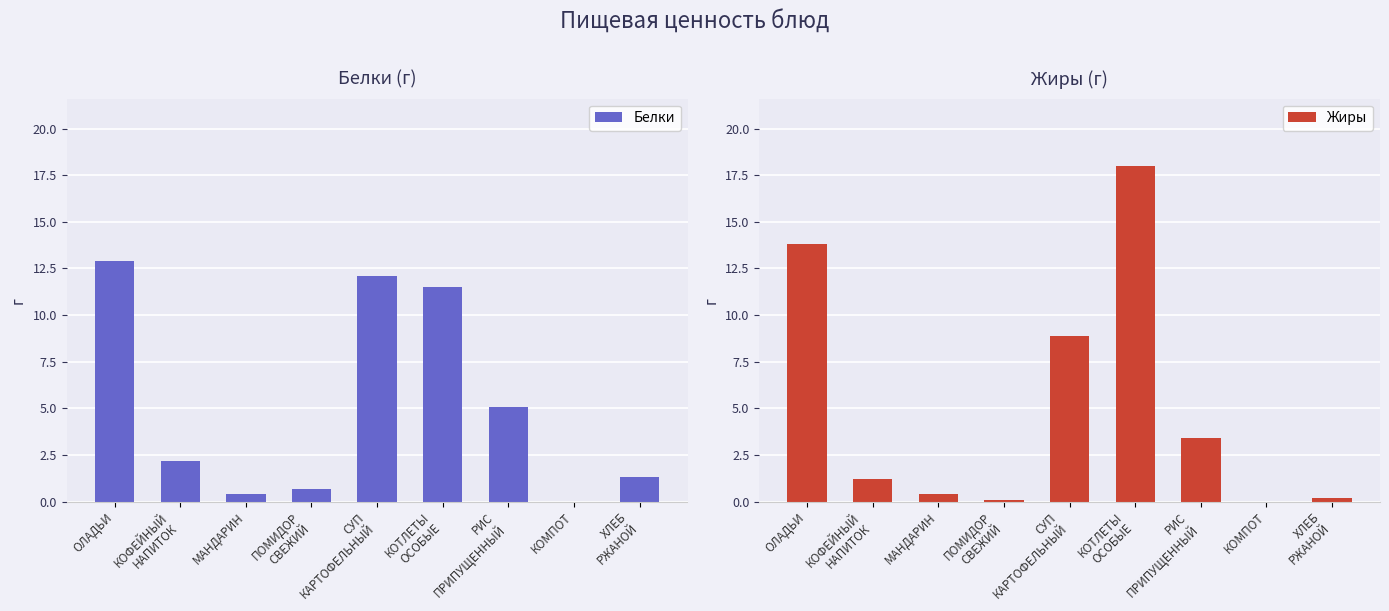

Where does the Белки series first go above 2?

ОЛАДЬИ